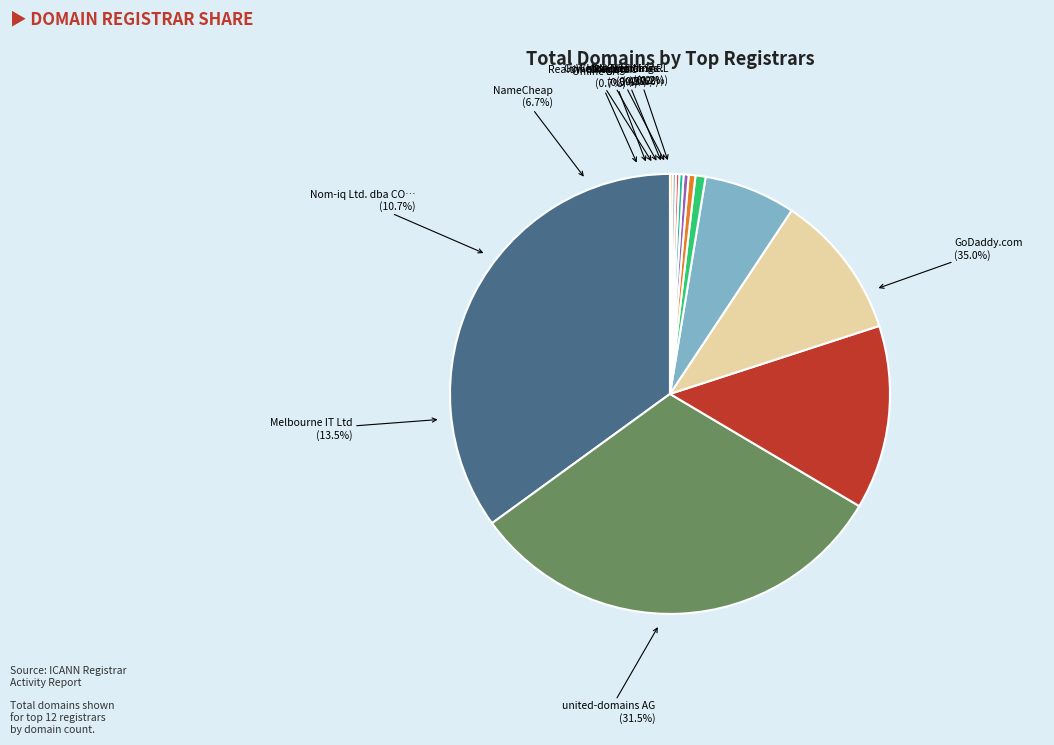

Count the number of slices in the pie.

12